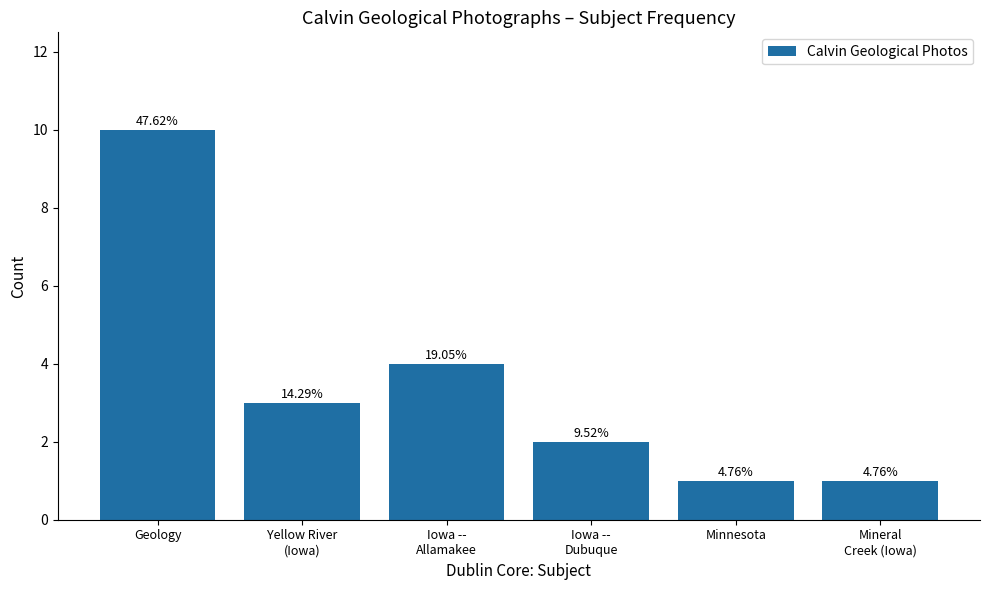

Are the bars horizontal?

No